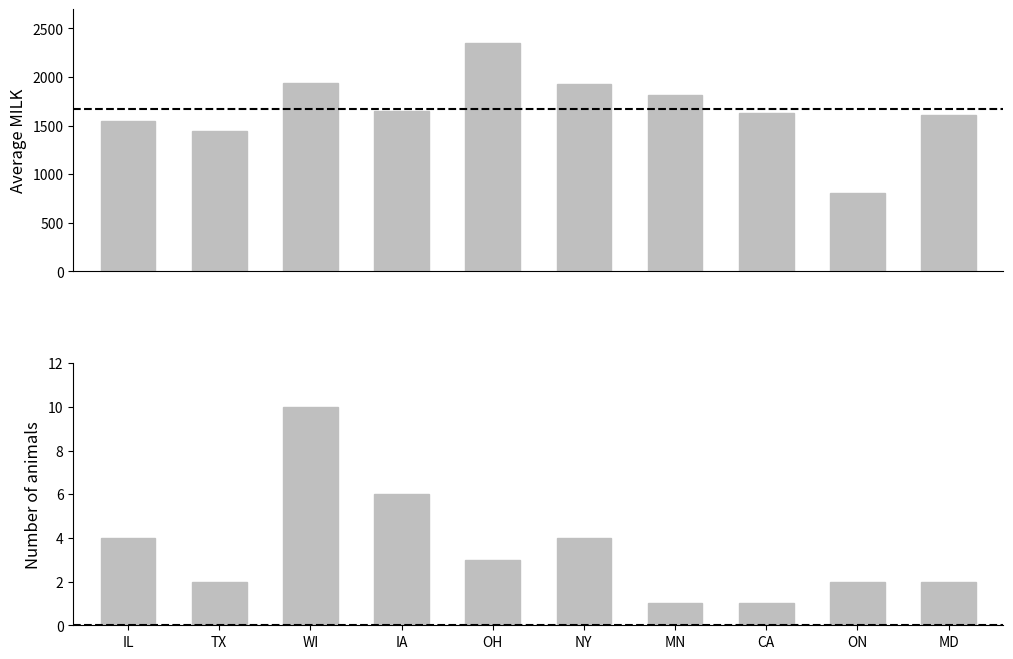

What is the value of the avg_milk bar at the 3rd from the left?

1933